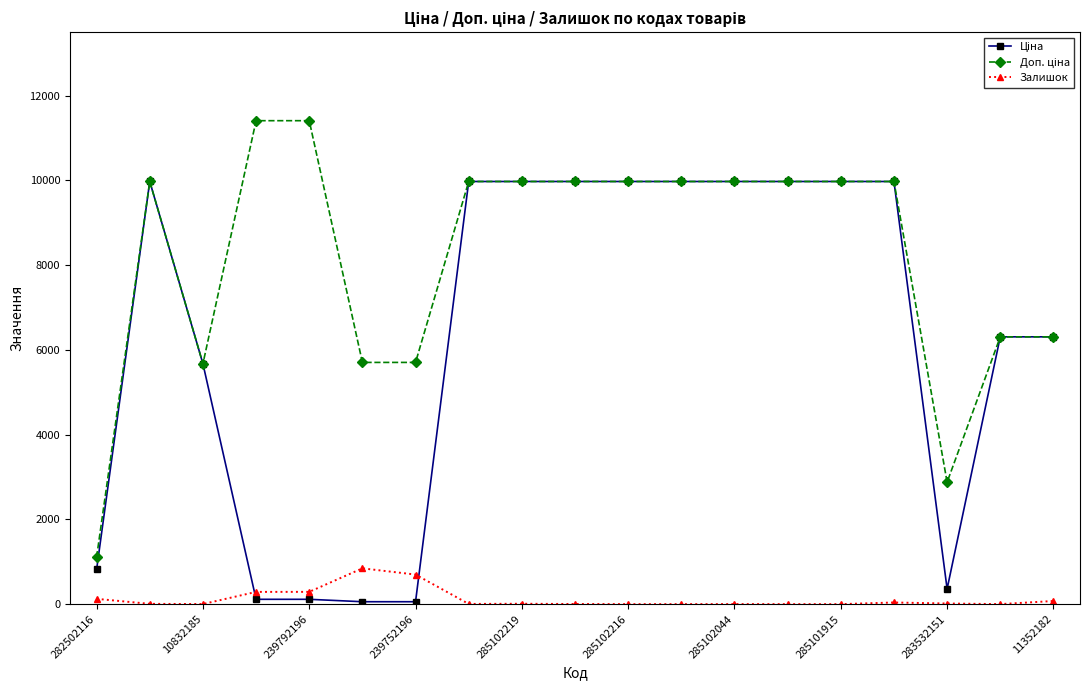

True or false: Залишок has more than 1 interior local peaks.

True